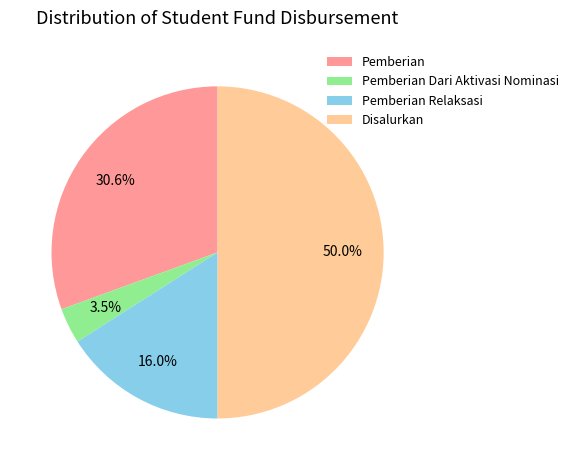

Rank the categories by value from lowest to highest.

Pemberian Dari Aktivasi Nominasi, Pemberian Relaksasi, Pemberian, Disalurkan